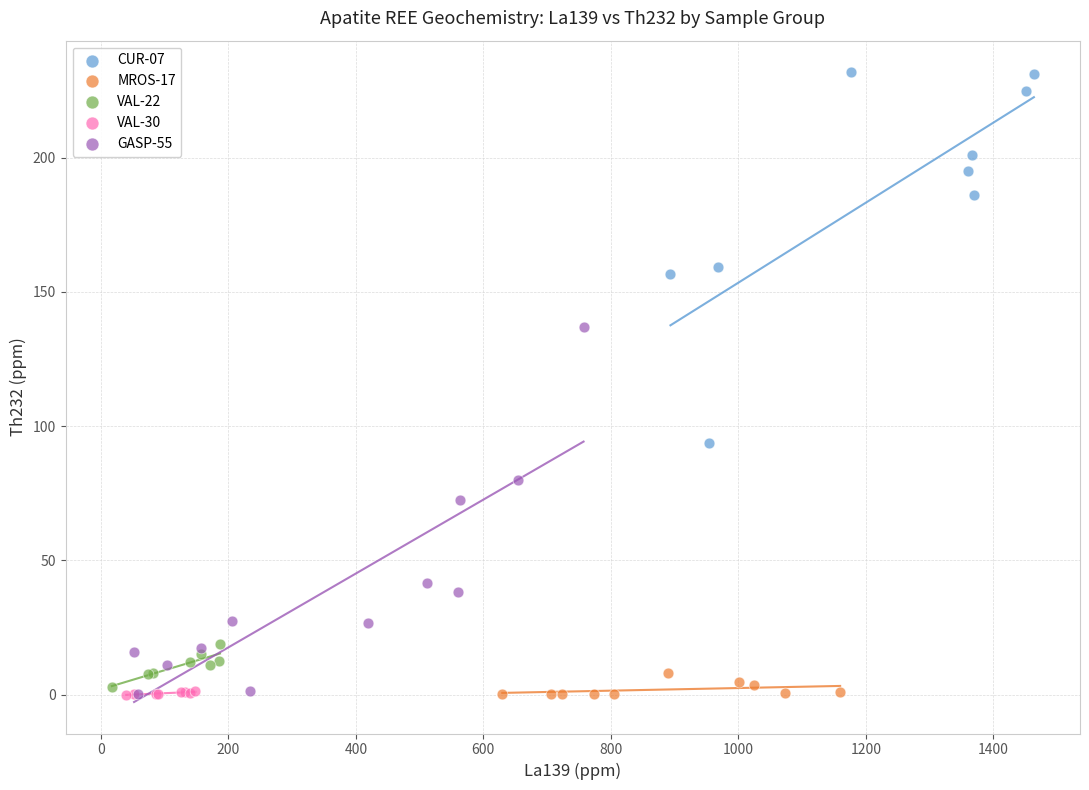

Which series reaches the maximum Y coordinate?

CUR-07